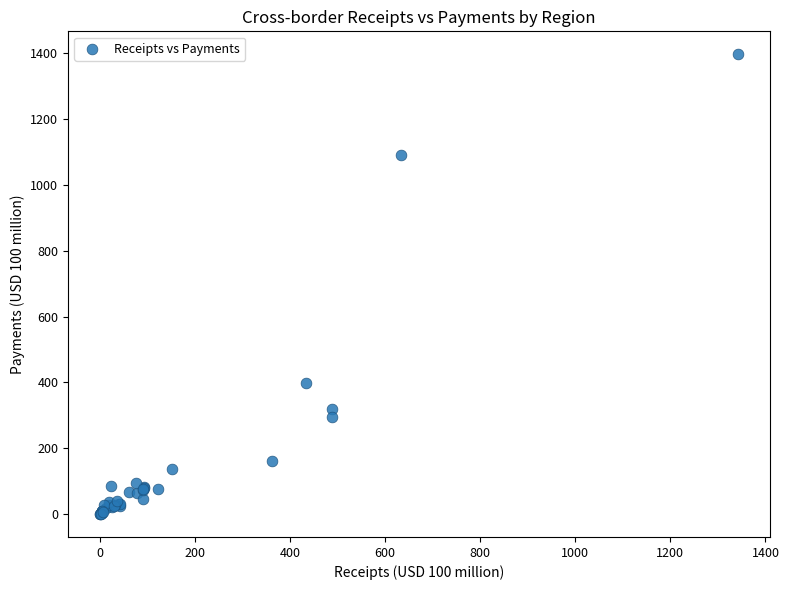

What Y value in the scatter plot is closest to 698?

398.4